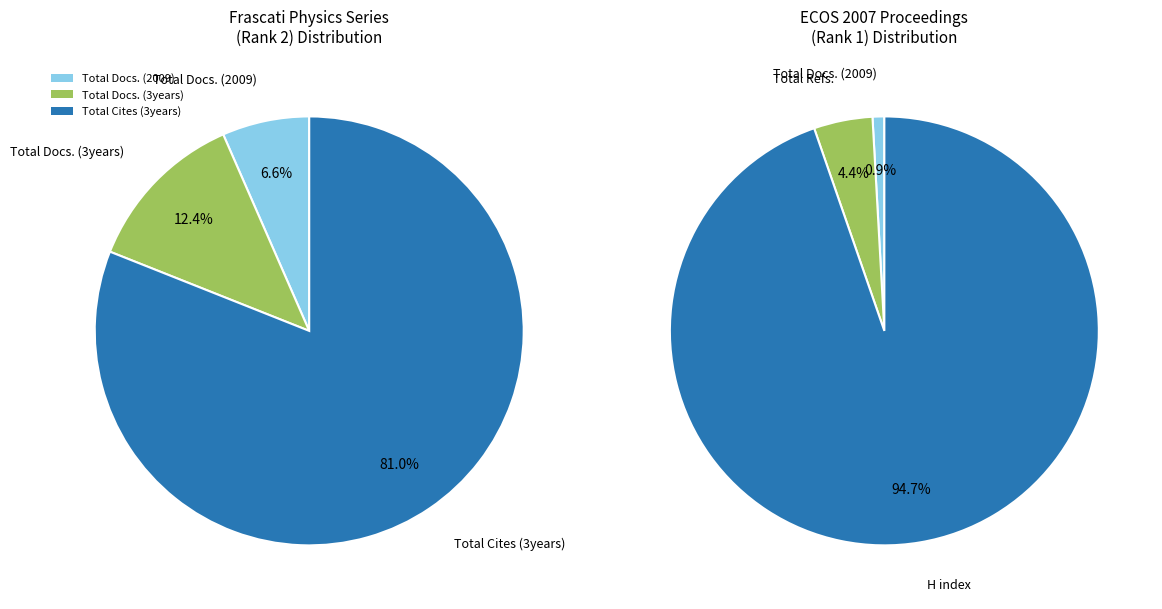

What is the ratio of the value at ECOS 2007 - Proceedings to the value at Frascati Physics Series?

1.0